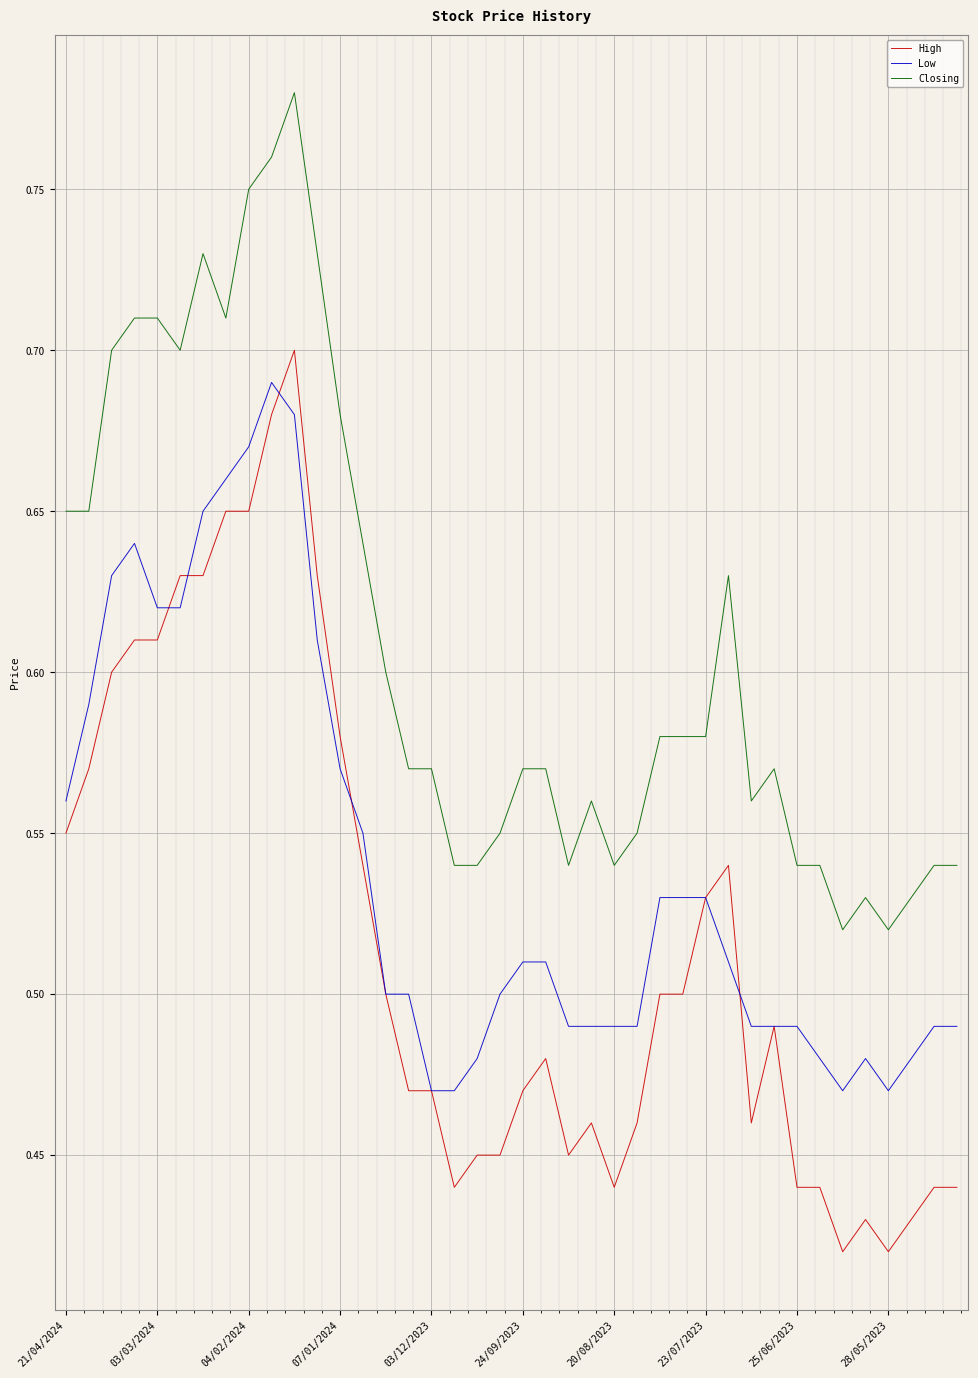

Which series has the largest range (max minus min)?

High